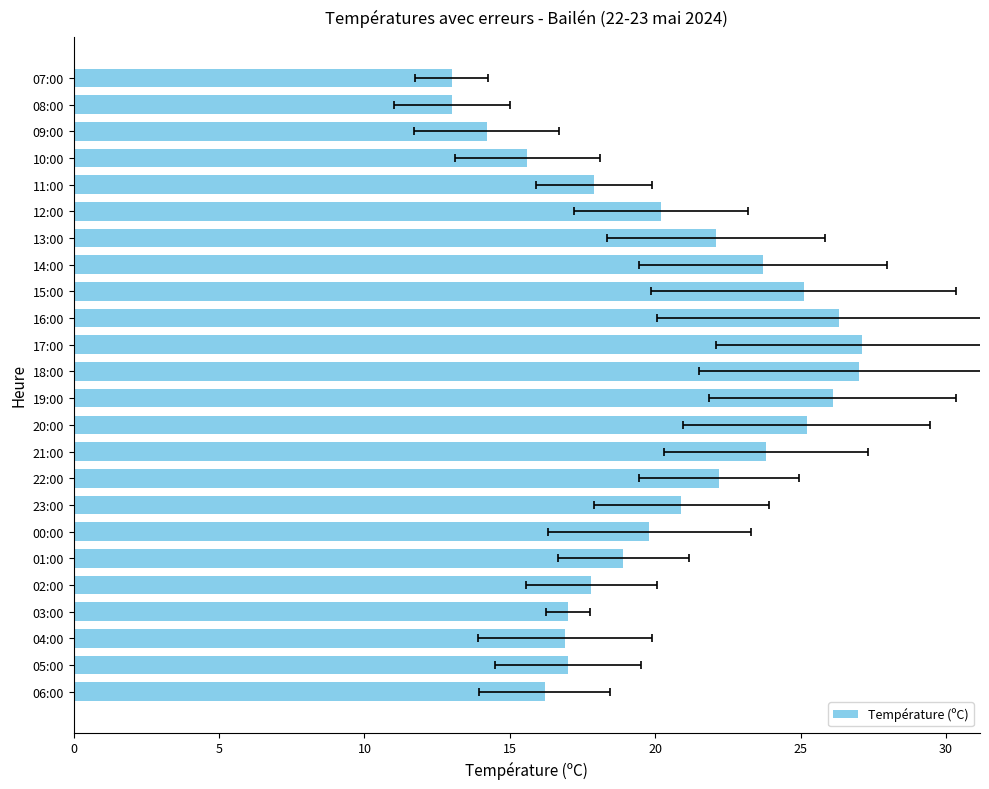

The chart shows a value of 29.9 at 04:00. True or false?

False